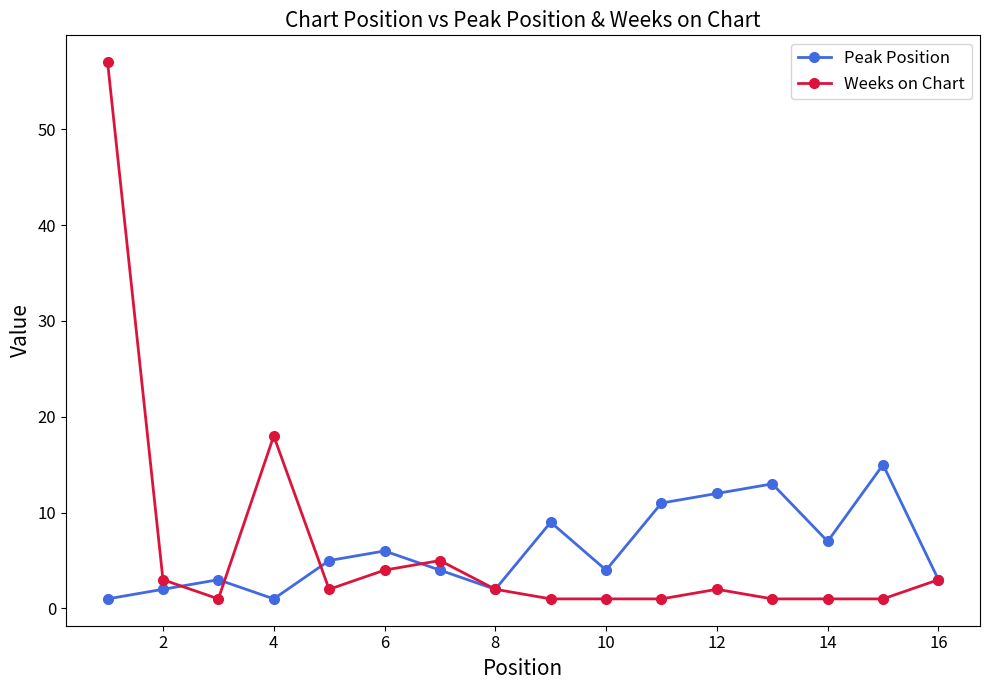

What is the minimum value shown in the chart?

1